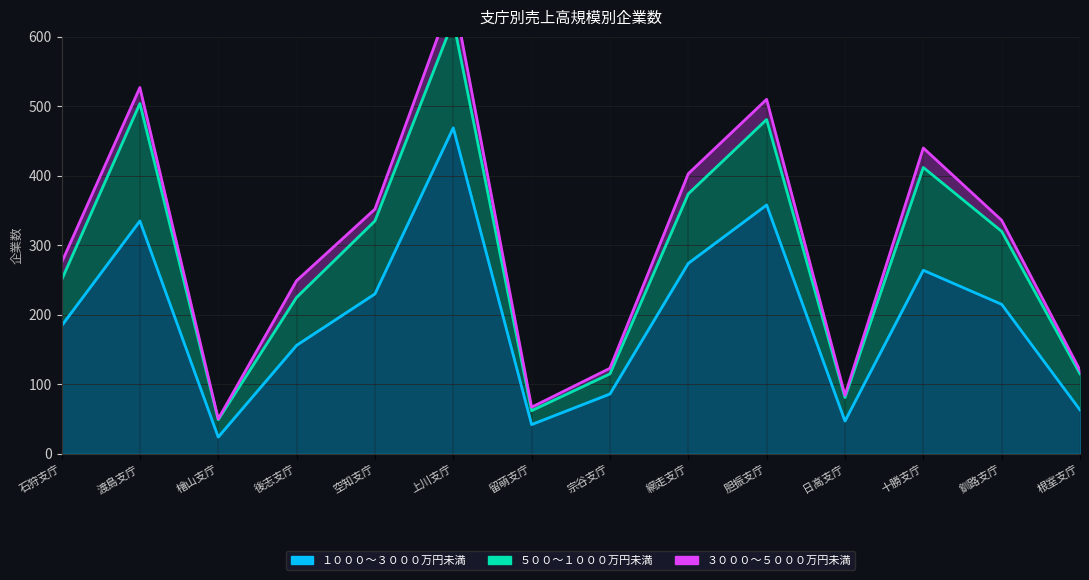

True or false: ３０００～５０００万円未満 and １０００～３０００万円未満 cross at least once.

False